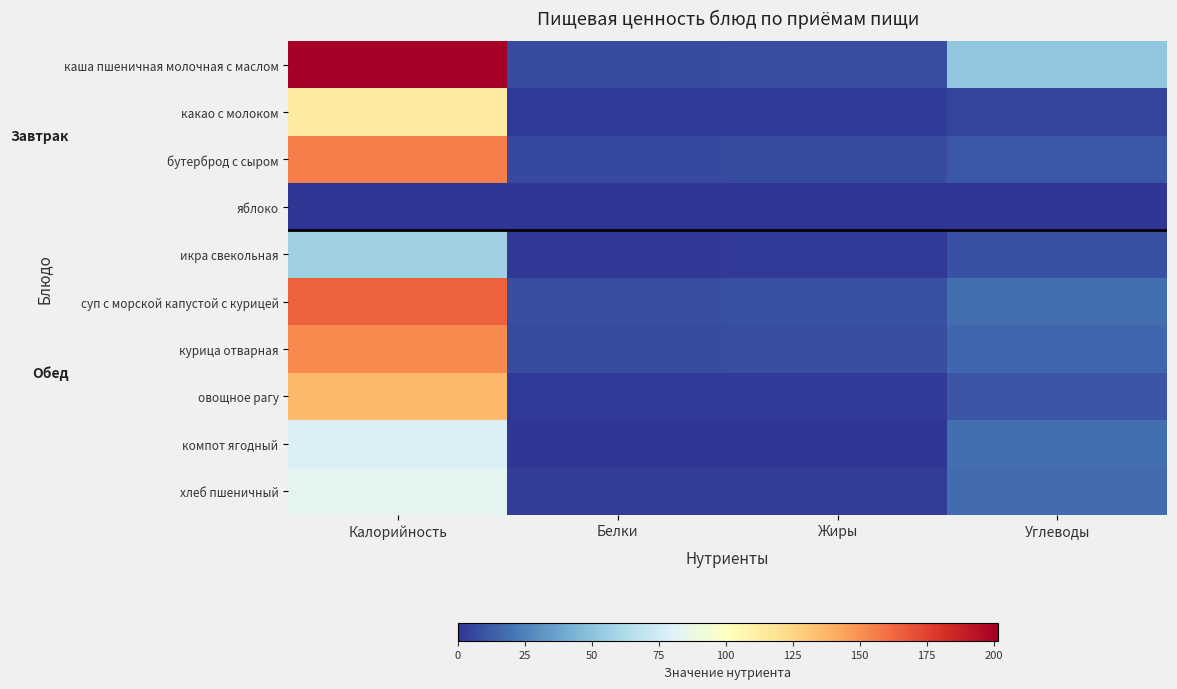

List the series in order of their peak value, lowest first.

яблоко, икра свекольная, компот ягодный, хлеб пшеничный, какао с молоком, овощное рагу, курица отварная, бутерброд с сыром, суп с морской капустой с курицей, каша пшеничная молочная с маслом